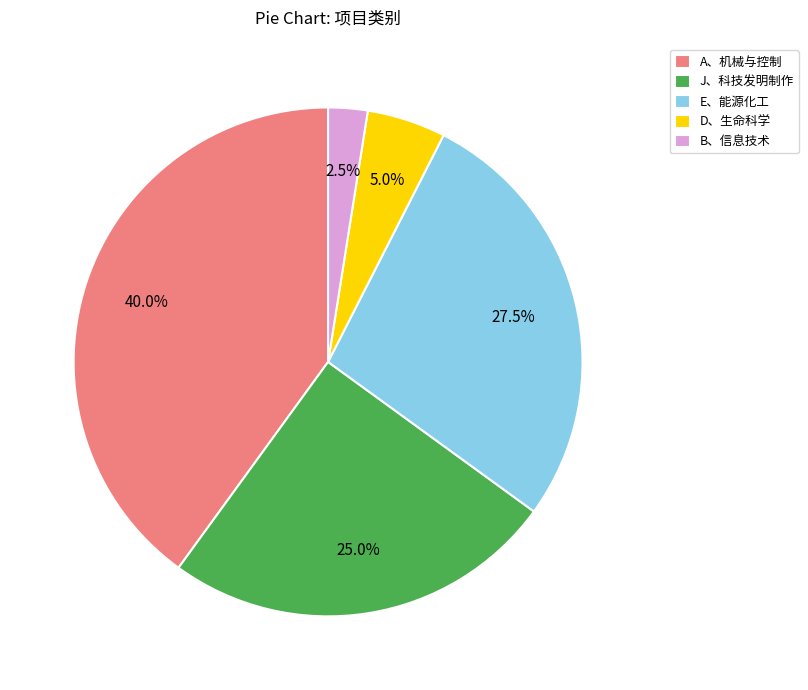

How many slices are in this pie chart?

5